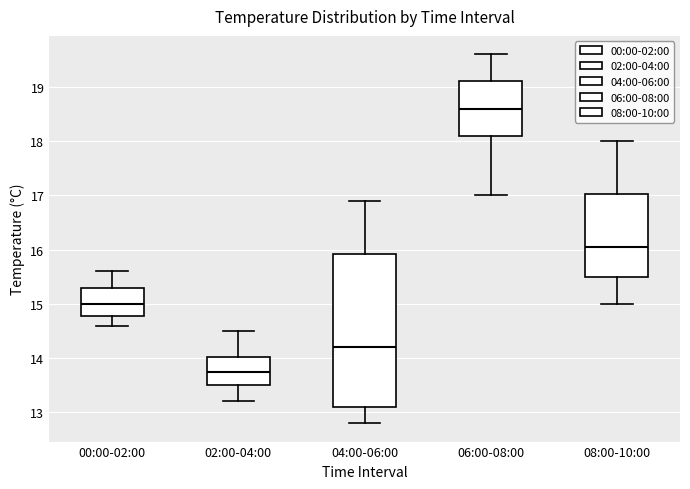

Where is the upper edge of the box for 04:00-06:00 on the y-axis? The values are not printed on the chart, so give them approximately, as read against the axis.

15.9